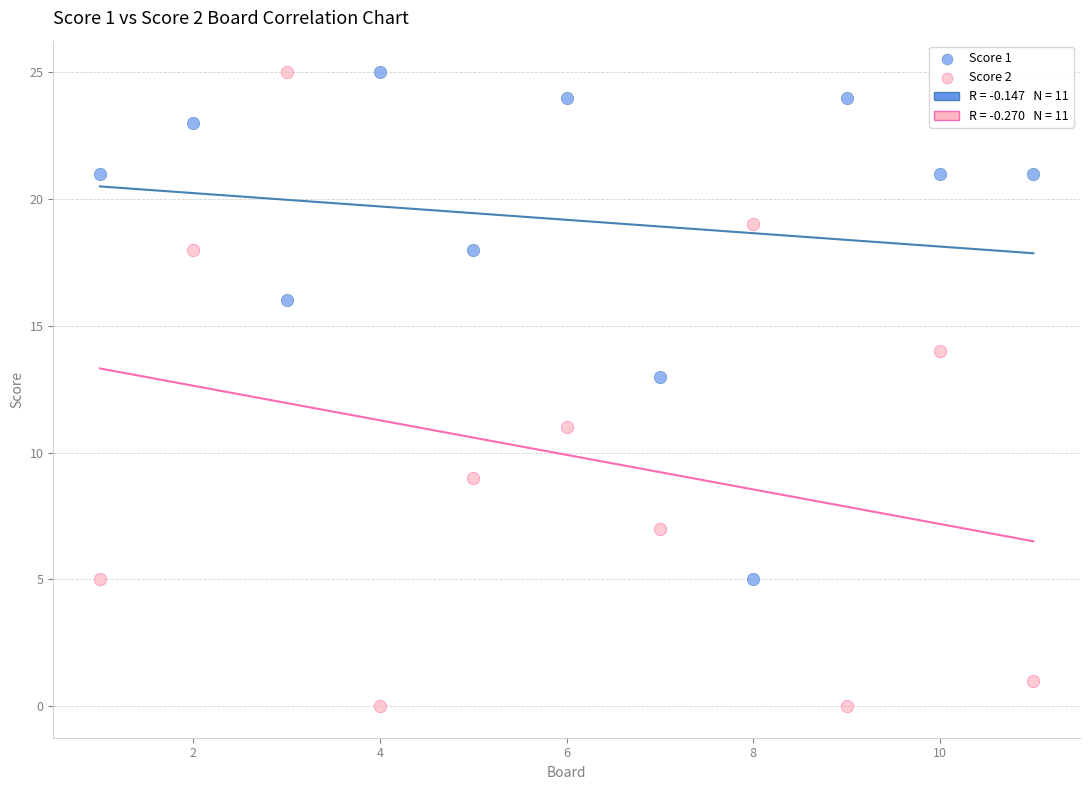

Across all data points, what is the range of X values (max minus min)?

10